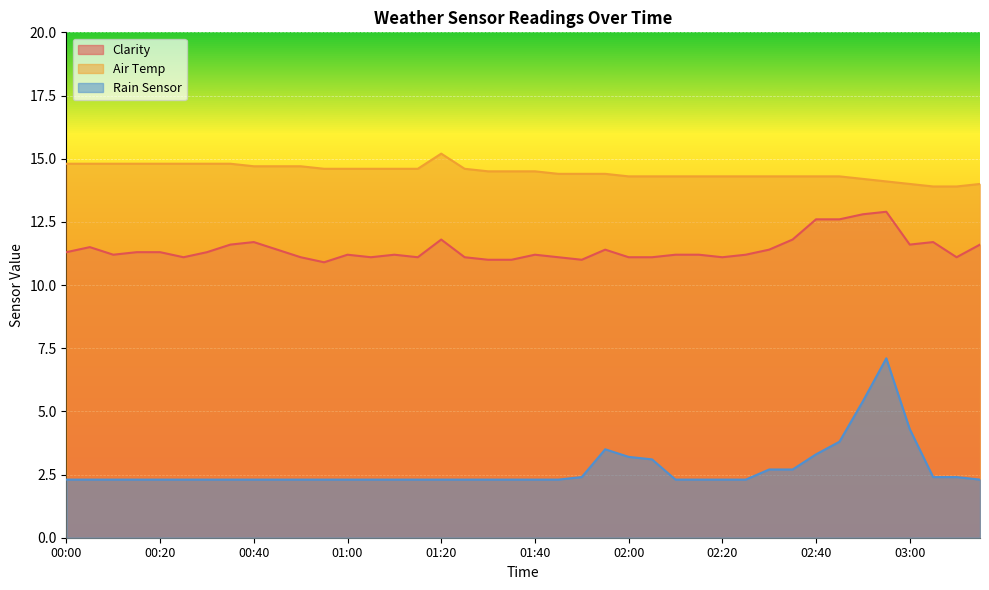

Reading right to left, transcribe all the data shown in this chart.

Clarity: 11.6	11.1	11.7	11.6	12.9	12.8	12.6	12.6	11.8	11.4	11.2	11.1	11.2	11.2	11.1	11.1	11.4	11.0	11.1	11.2	11.0	11.0	11.1	11.8	11.1	11.2	11.1	11.2	10.9	11.1	11.4	11.7	11.6	11.3	11.1	11.3	11.3	11.2	11.5	11.3
Air Temp: 14.0	13.9	13.9	14.0	14.1	14.2	14.3	14.3	14.3	14.3	14.3	14.3	14.3	14.3	14.3	14.3	14.4	14.4	14.4	14.5	14.5	14.5	14.6	15.2	14.6	14.6	14.6	14.6	14.6	14.7	14.7	14.7	14.8	14.8	14.8	14.8	14.8	14.8	14.8	14.8
Rain Sensor: 2.3	2.4	2.4	4.3	7.1	5.4	3.8	3.3	2.7	2.7	2.3	2.3	2.3	2.3	3.1	3.2	3.5	2.4	2.3	2.3	2.3	2.3	2.3	2.3	2.3	2.3	2.3	2.3	2.3	2.3	2.3	2.3	2.3	2.3	2.3	2.3	2.3	2.3	2.3	2.3